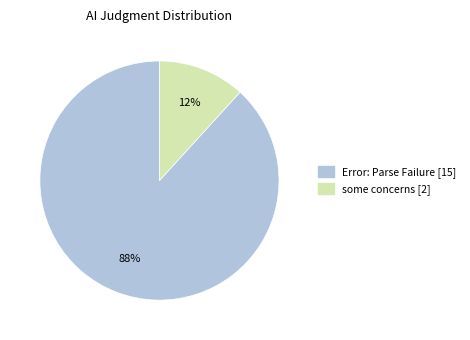

The some concerns slice represents 6% of the pie. True or false?

False